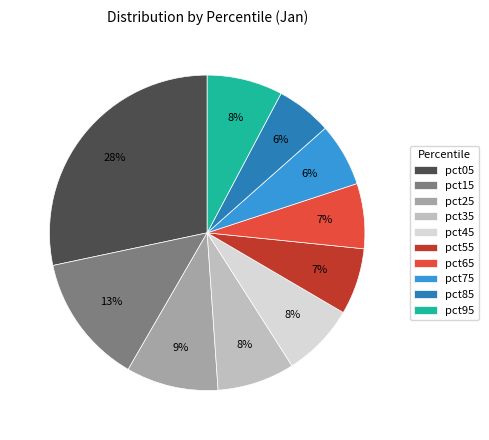

Does pct55 account for over 50% of the chart?

No